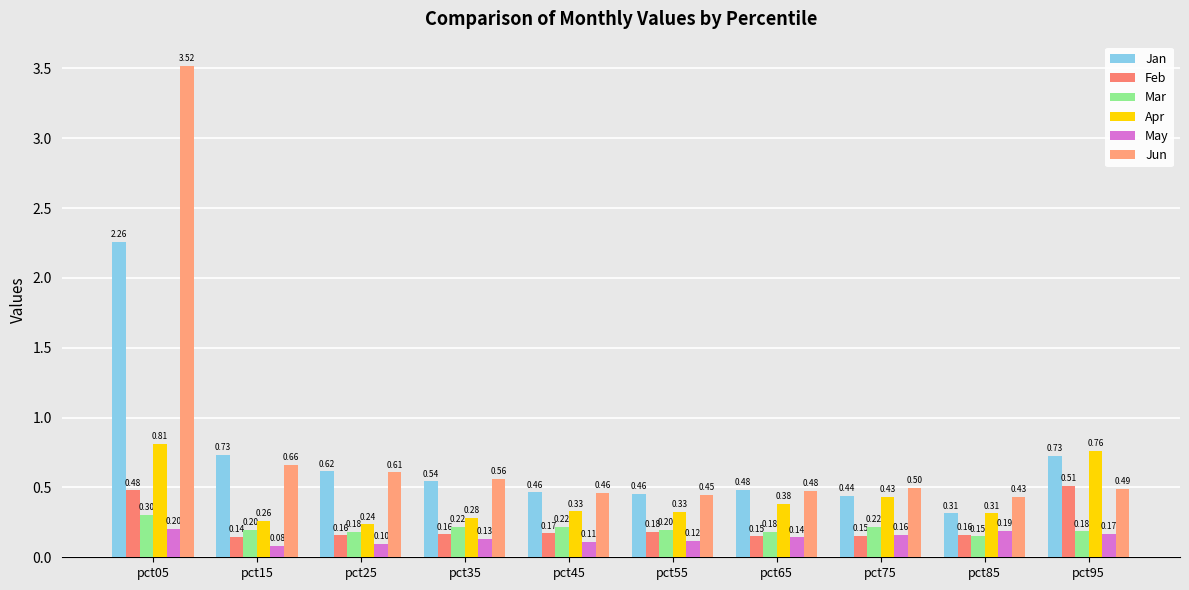

True or false: Jan has a value of 0.7 at pct45.

False